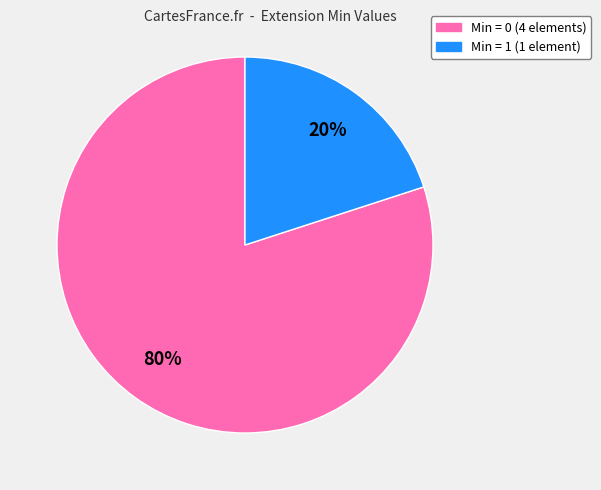

Is there a majority slice in this chart?

Yes